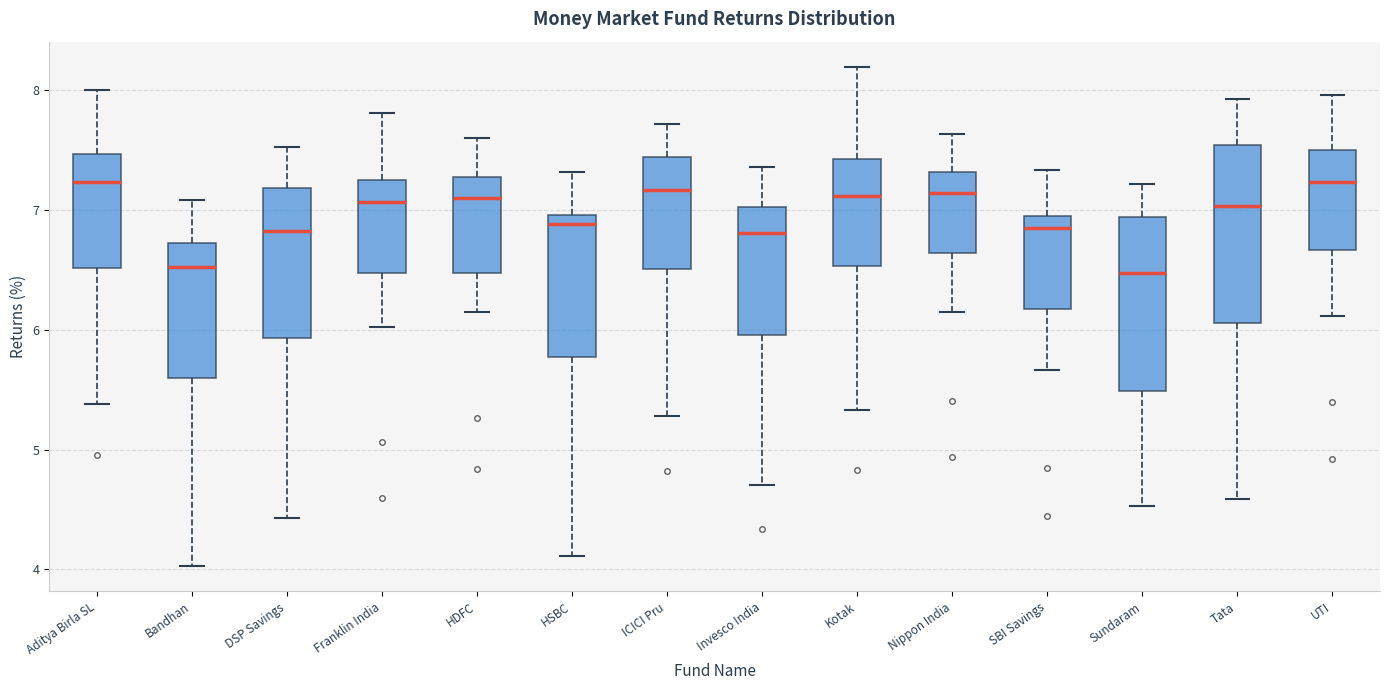

Reading left to right, read every box against the y-axis: the position of its median line, the range the box covers, and the ends of its whiskers. The values are not printed on the chart, so give them approximately, as read against the axis.

Aditya Birla SL: median 7.2, box 6.5 to 7.5, whiskers 5.4 to 8.0
Bandhan: median 6.5, box 5.6 to 6.7, whiskers 4.0 to 7.1
DSP Savings: median 6.8, box 5.9 to 7.2, whiskers 4.4 to 7.5
Franklin India: median 7.1, box 6.5 to 7.2, whiskers 6.0 to 7.8
HDFC: median 7.1, box 6.5 to 7.3, whiskers 6.2 to 7.6
HSBC: median 6.9, box 5.8 to 7.0, whiskers 4.1 to 7.3
ICICI Pru: median 7.2, box 6.5 to 7.4, whiskers 5.3 to 7.7
Invesco India: median 6.8, box 6.0 to 7.0, whiskers 4.7 to 7.4
Kotak: median 7.1, box 6.5 to 7.4, whiskers 5.3 to 8.2
Nippon India: median 7.1, box 6.6 to 7.3, whiskers 6.1 to 7.6
SBI Savings: median 6.8, box 6.2 to 6.9, whiskers 5.7 to 7.3
Sundaram: median 6.5, box 5.5 to 6.9, whiskers 4.5 to 7.2
Tata: median 7.0, box 6.1 to 7.5, whiskers 4.6 to 7.9
UTI: median 7.2, box 6.7 to 7.5, whiskers 6.1 to 8.0